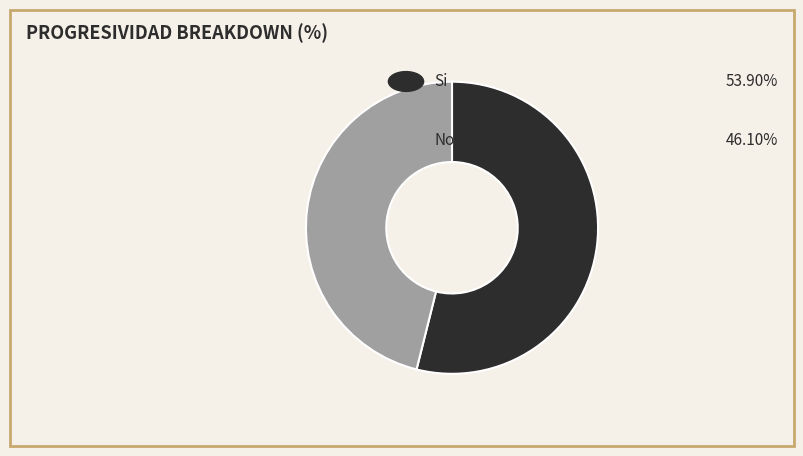

Is there any slice that represents more than half of the pie?

Yes